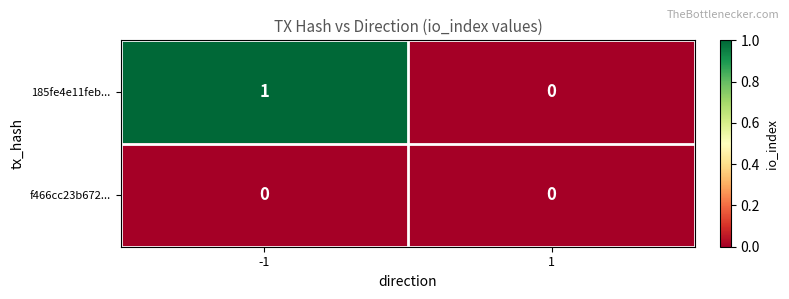

Which series has the widest spread of values?

185fe4e11feb...